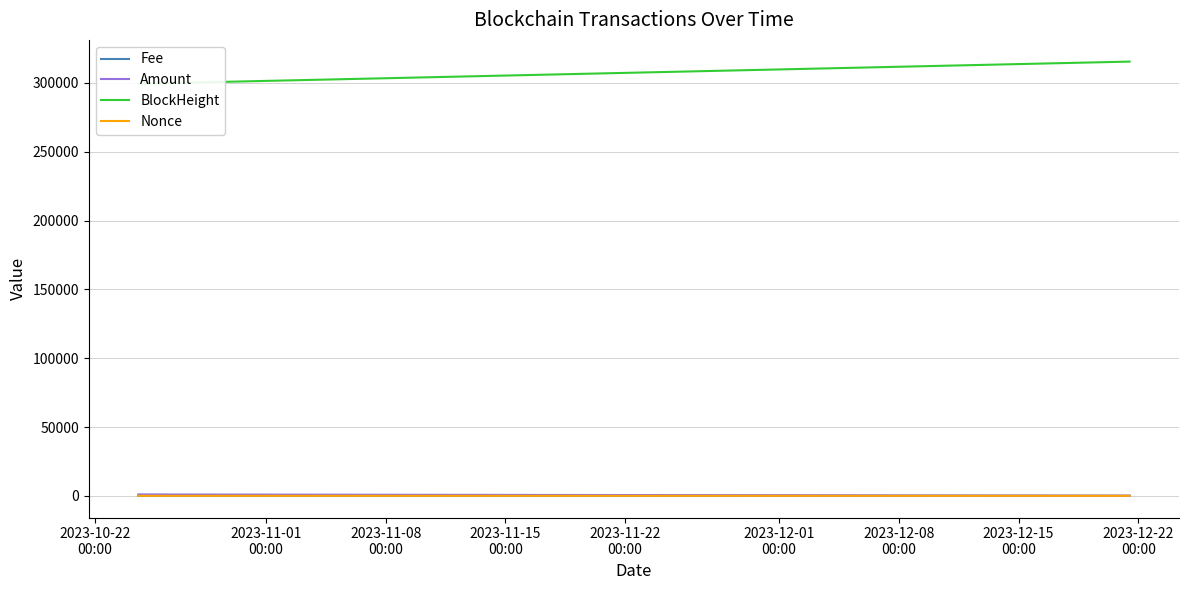

The Fee series shows 0.0 at 2023-11-01
00:00. True or false?

False